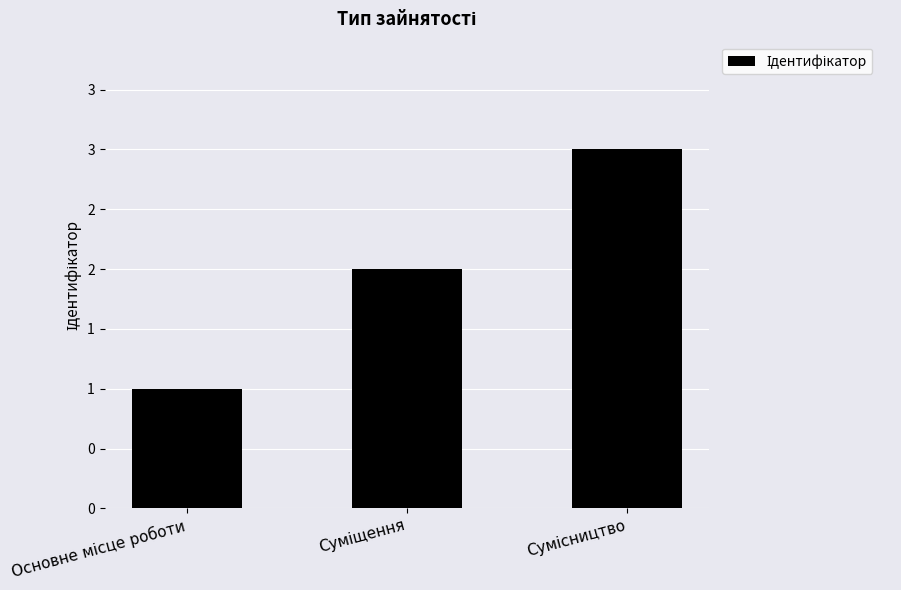

Are the bars horizontal?

No